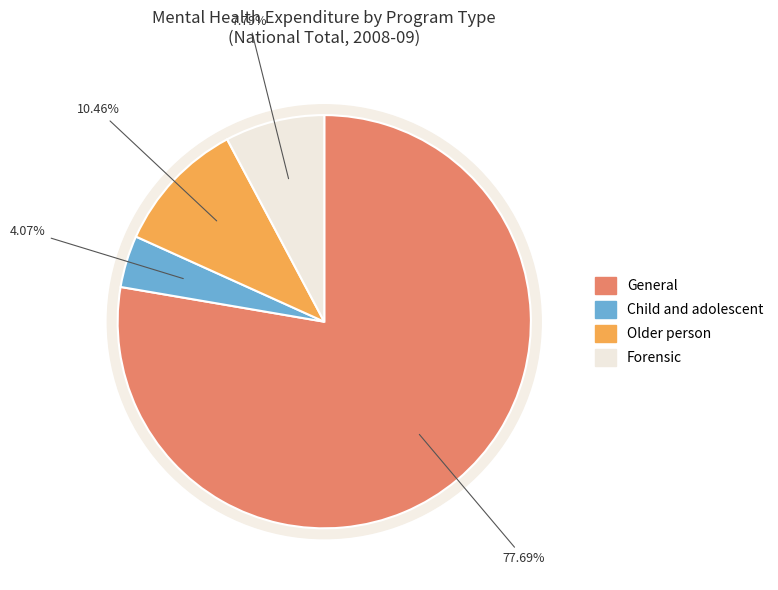

Is it true that Child and adolescent is 14% of the pie?

False